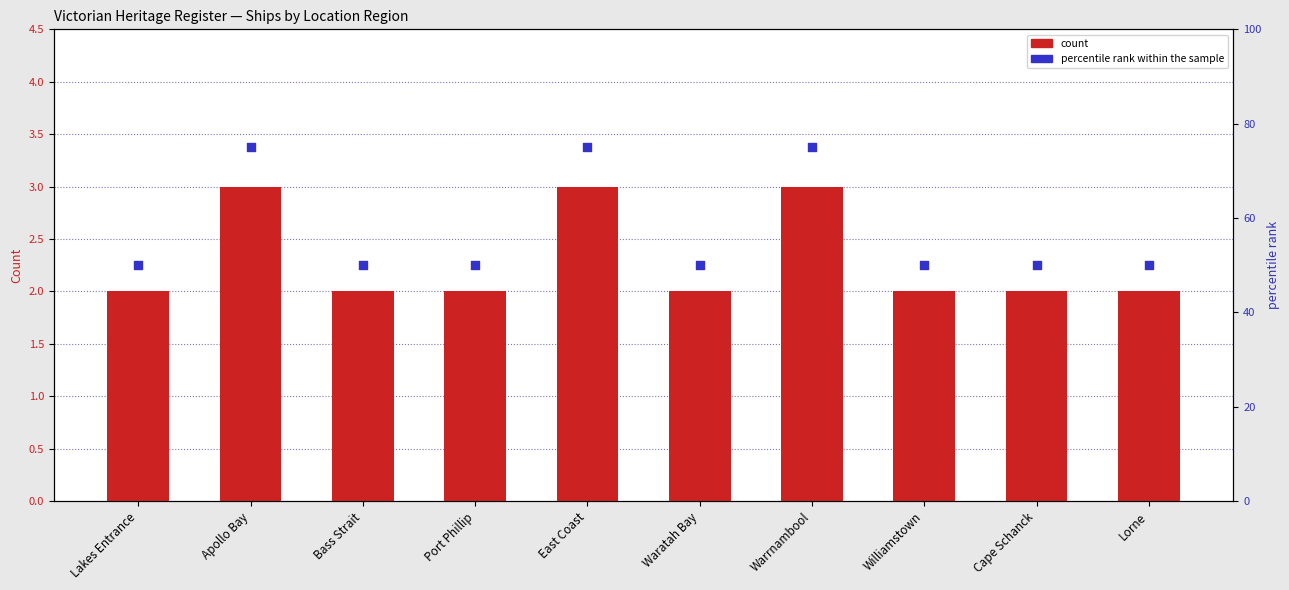

Which series contains the highest Y value?

percentile rank within the sample